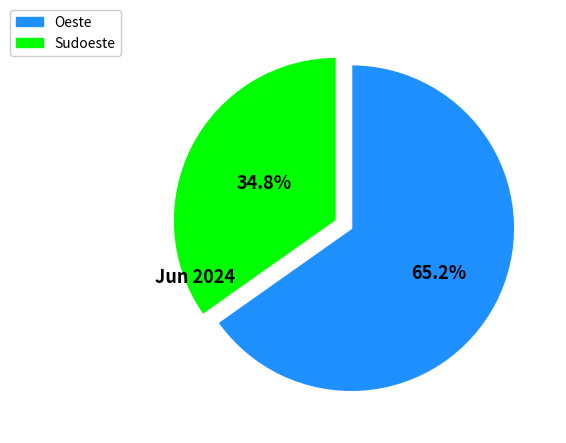

How many segments does this pie chart have?

2